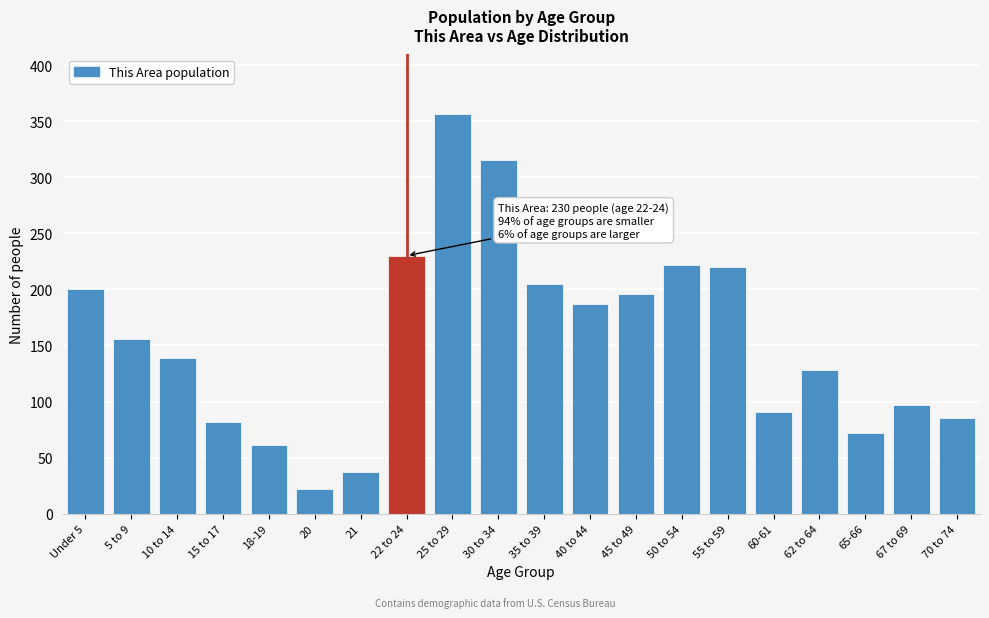

Reading left to right, extract all data points from this chart.

Under 5=200	5 to 9=156	10 to 14=139	15 to 17=82	18-19=61	20=22	21=37	22 to 24=230	25 to 29=356	30 to 34=315	35 to 39=205	40 to 44=187	45 to 49=196	50 to 54=222	55 to 59=220	60-61=91	62 to 64=128	65-66=72	67 to 69=97	70 to 74=85